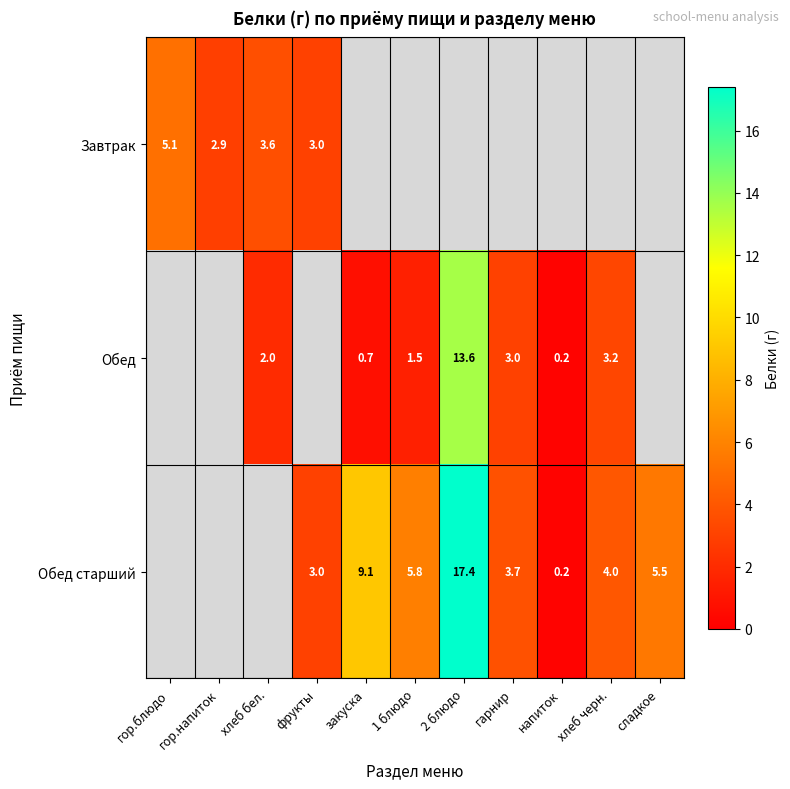

Is it true that Обед equals 0.9 at закуска?

False